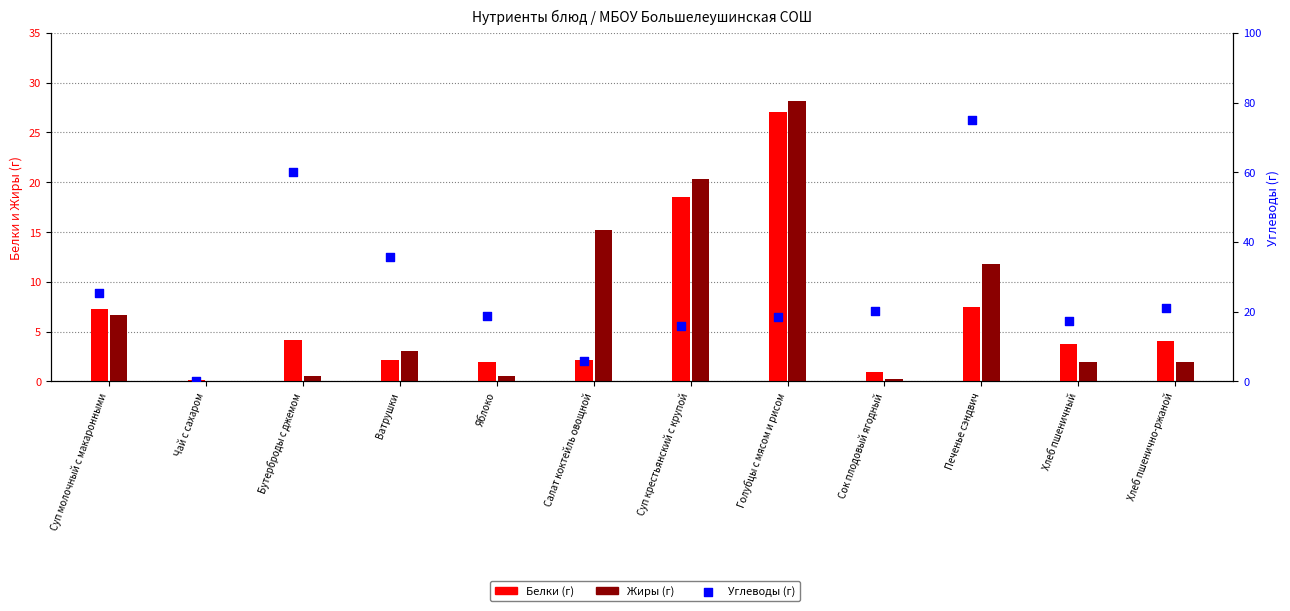

Which series has the widest spread of Y values?

Углеводы (г)